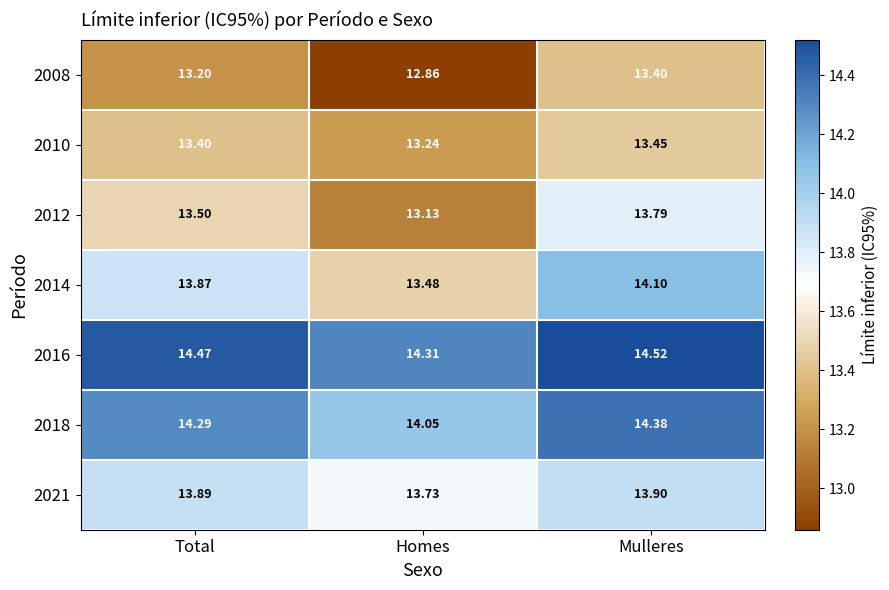

Which label corresponds to the smallest value in the chart?

Homes